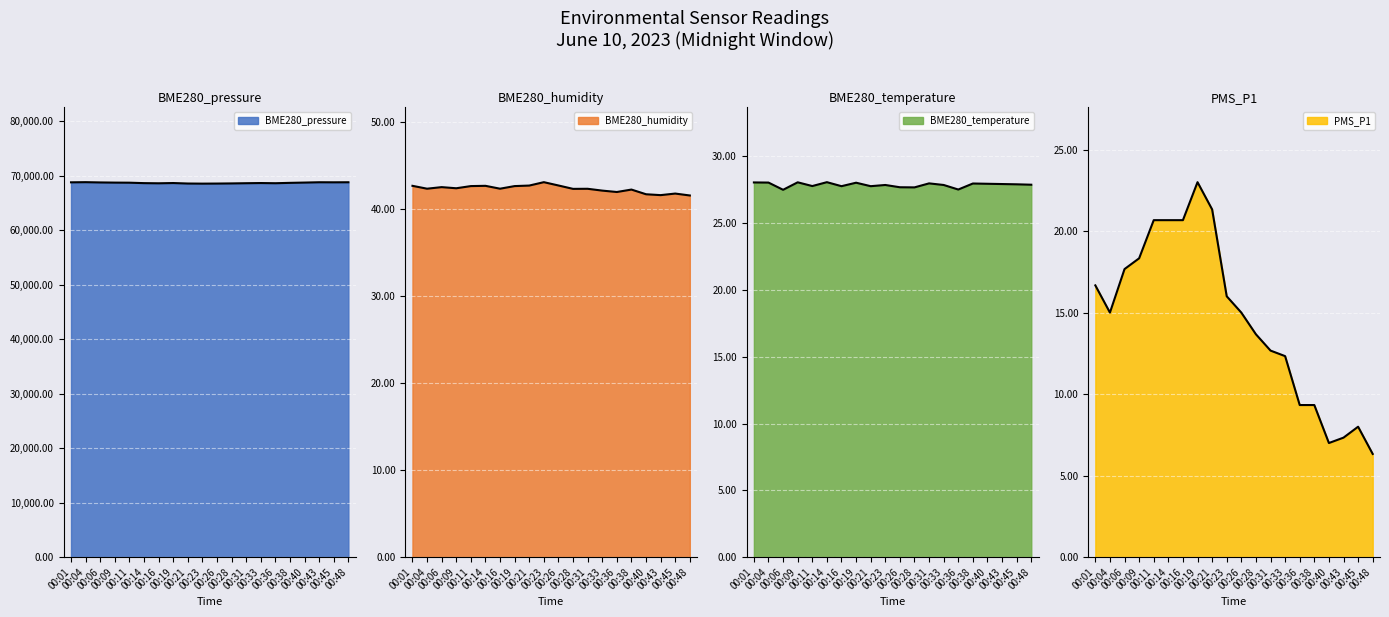

At which category is the sum across all series the highest?

00:04